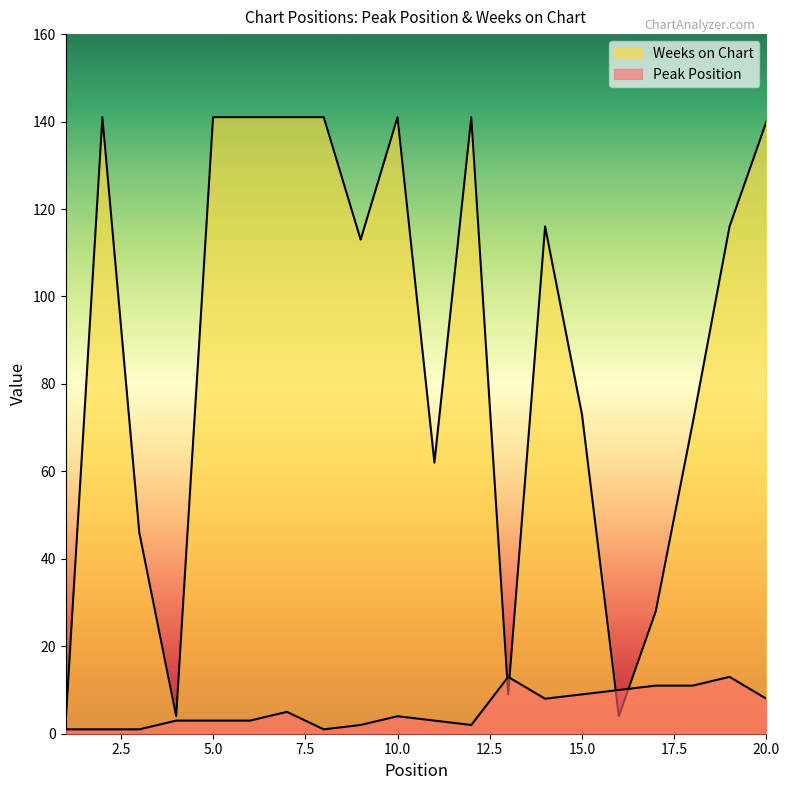

What is the value of the Peak Position point at the 8th from the left?

1